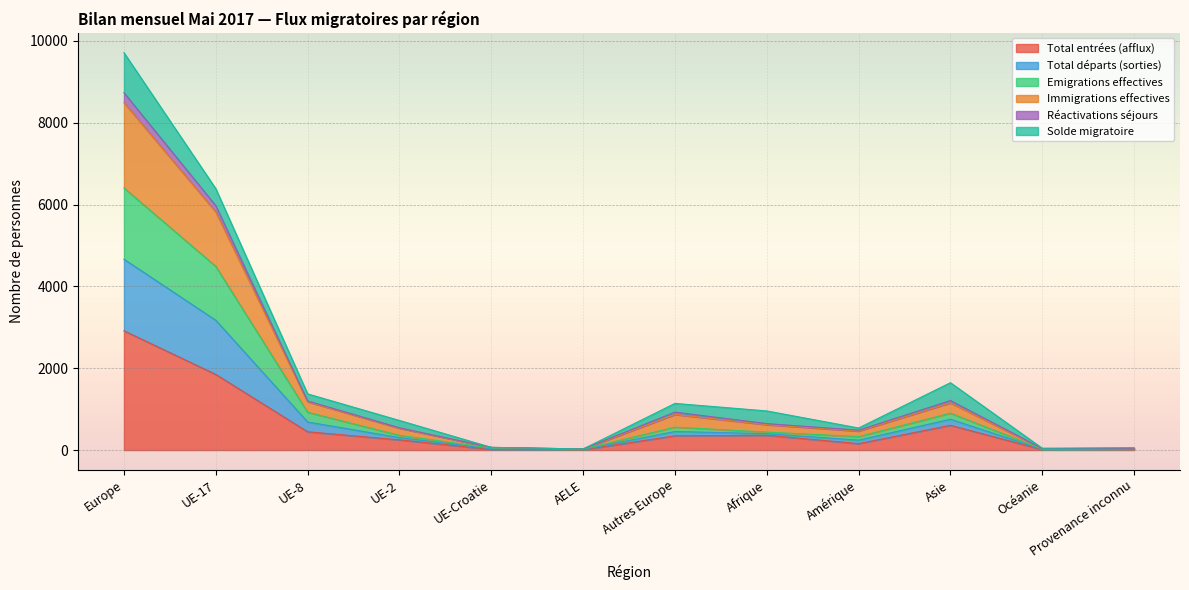

Where is the first local maximum for Total départs (sorties)?

Autres Europe